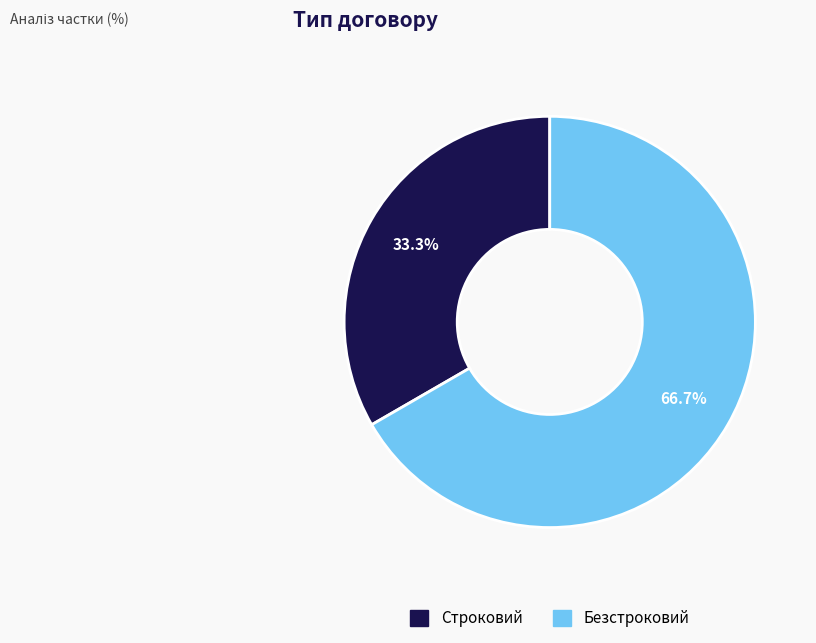

Which slice is the smallest?

Строковий